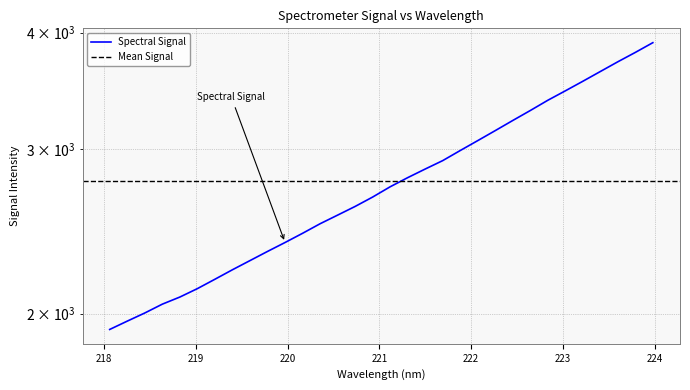

What is the approximate value at 221.6902?

2916.7